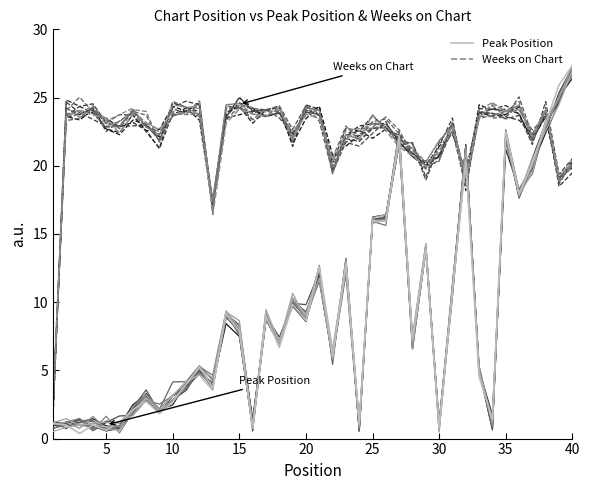

Which series has the largest total across all categories?

Weeks on Chart